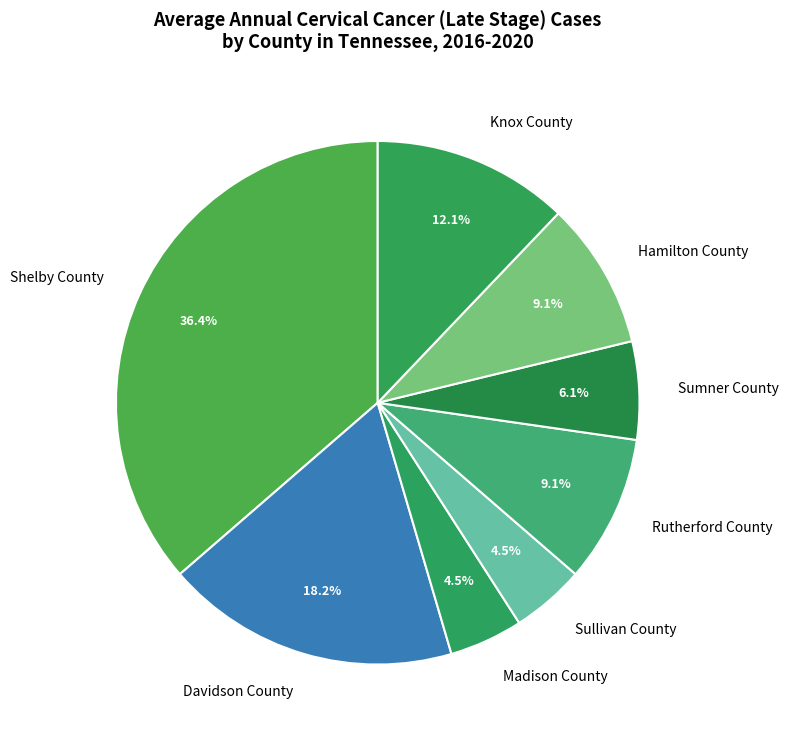

Do Davidson County and Shelby County together represent more than half of the pie?

Yes